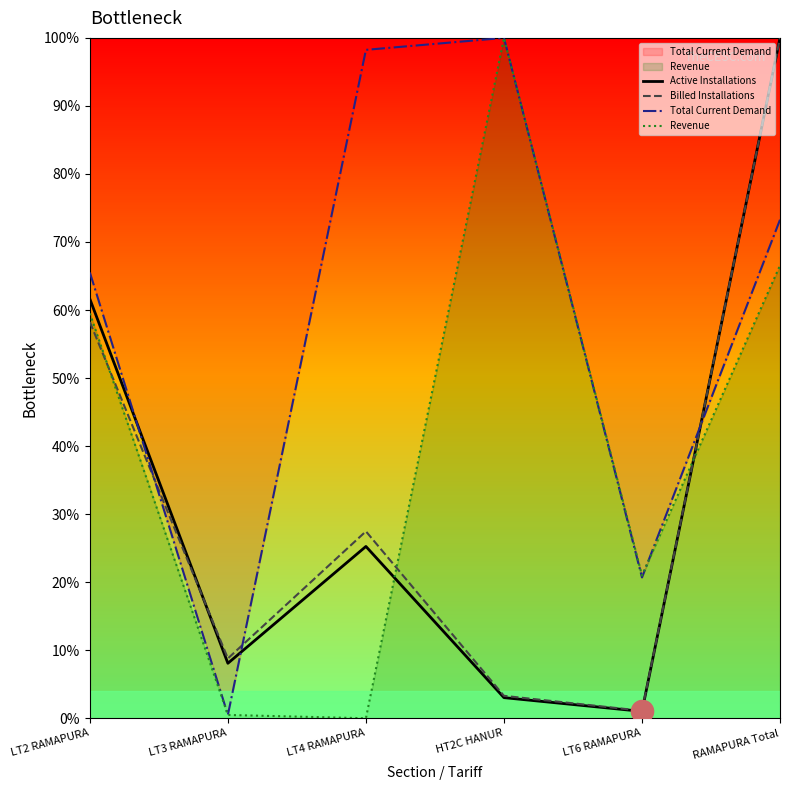

The Active Installations series shows 100.0 at RAMAPURA Total. True or false?

True